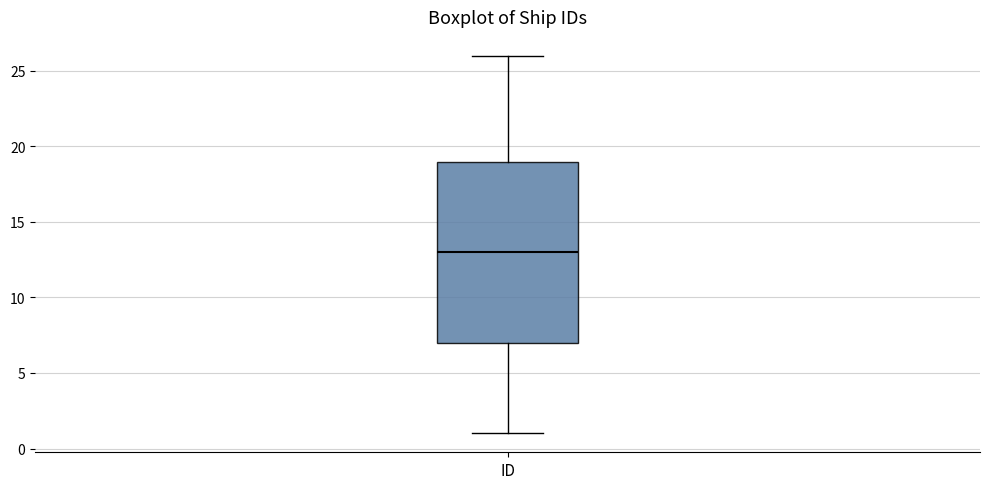

Transcribe this box plot: give where the median line is, the range the box spans, and where the two whiskers end, as read against the y-axis. The values are not printed on the chart, so give them approximately, as read against the axis.

median 13, box 7 to 19, whiskers 1 to 26